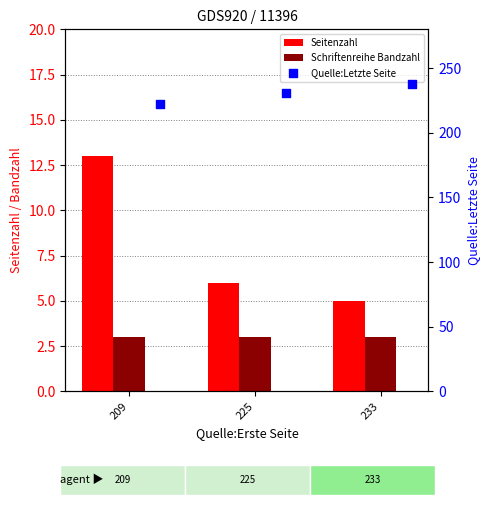

Which series reaches the minimum Y coordinate?

Schriftenreihe Bandzahl